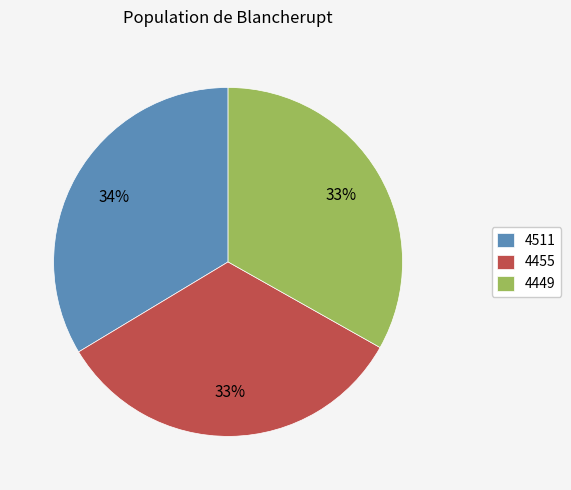

Approximately how many times larger is the value at 4449 compared to 4455?

1.0